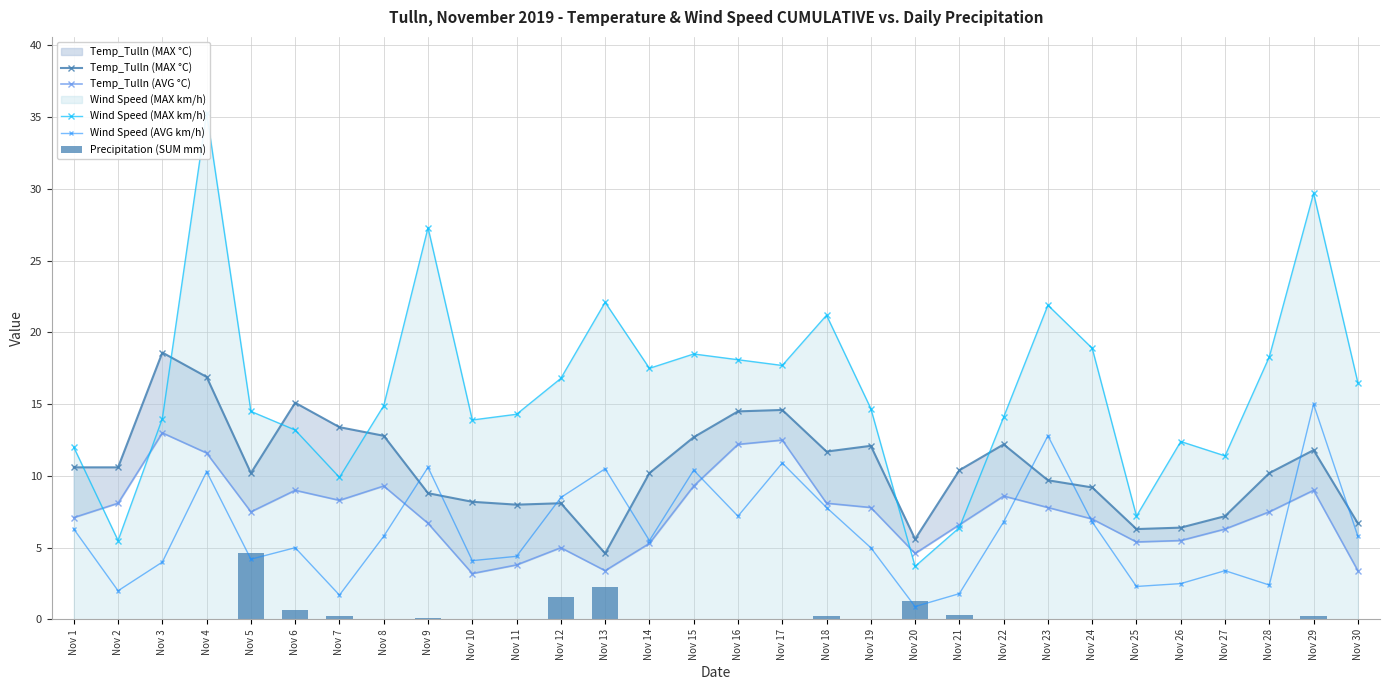

True or false: Wind Speed (AVG km/h) has more than 2 points higher than both neighbors.

True